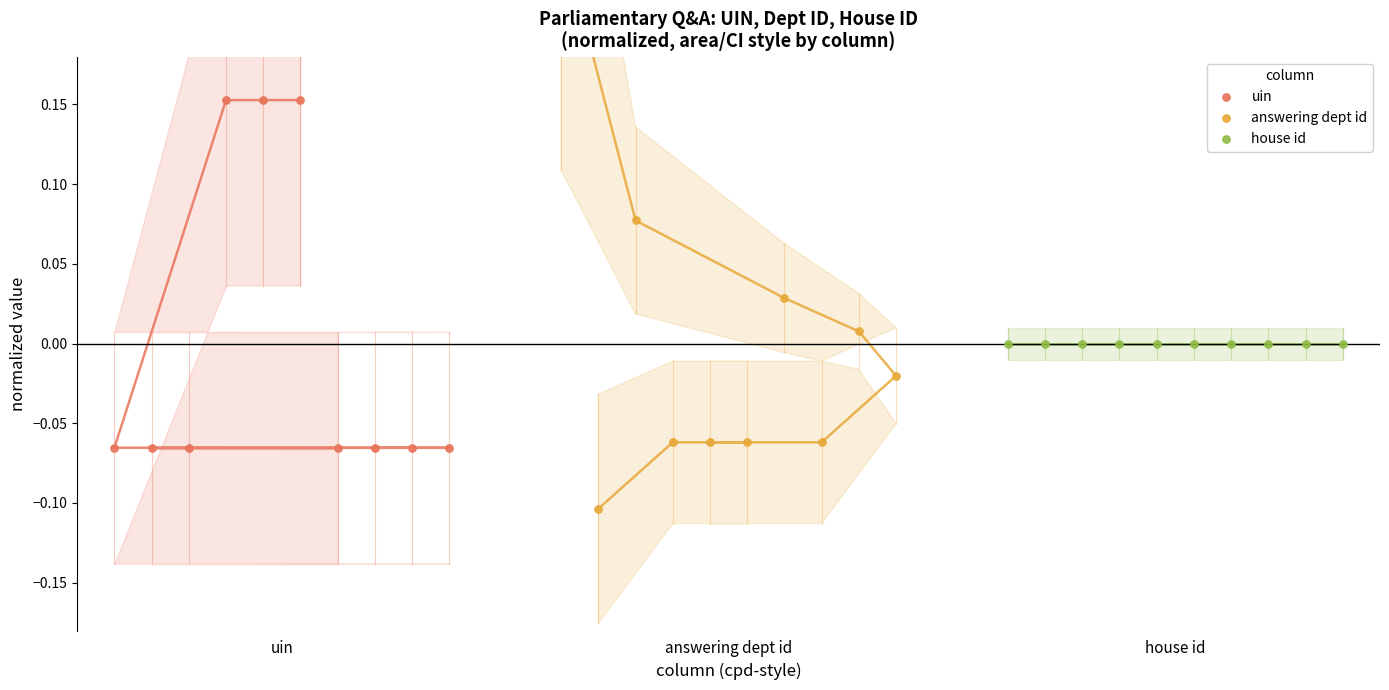

What are all the series names shown in the legend?

uin, answering dept id, house id